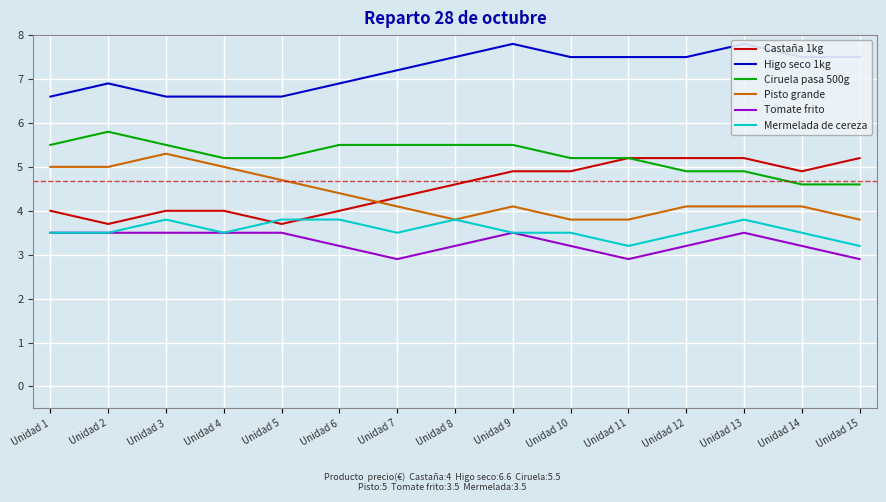

Which series has the largest range (max minus min)?

Castaña 1kg